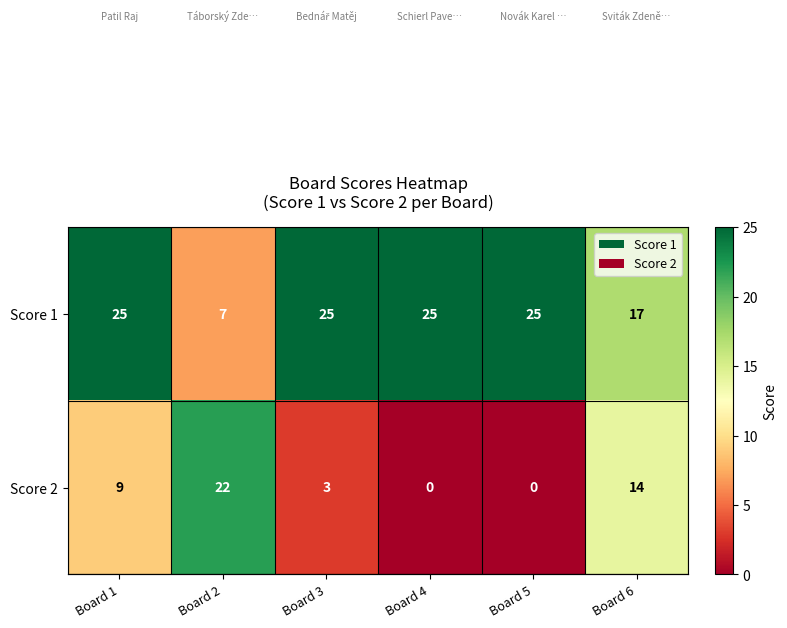

Reading right to left, what are all the values shown in this chart?

Score 1: 17	25	25	25	7	25
Score 2: 14	0	0	3	22	9